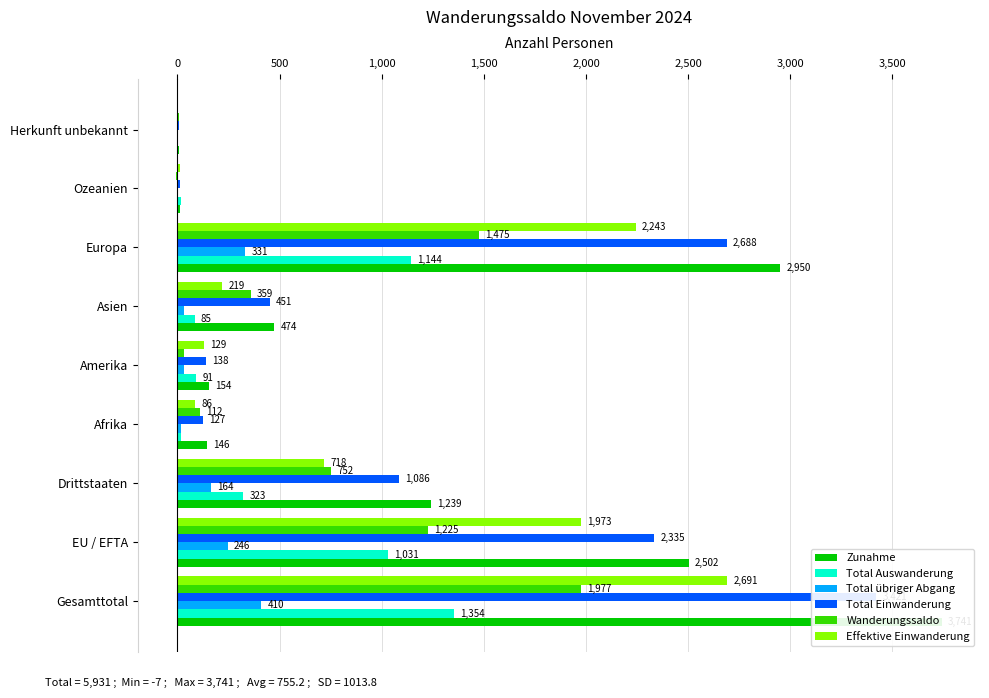

True or false: Total Einwanderung has a value of 7 at Ozeanien.

False